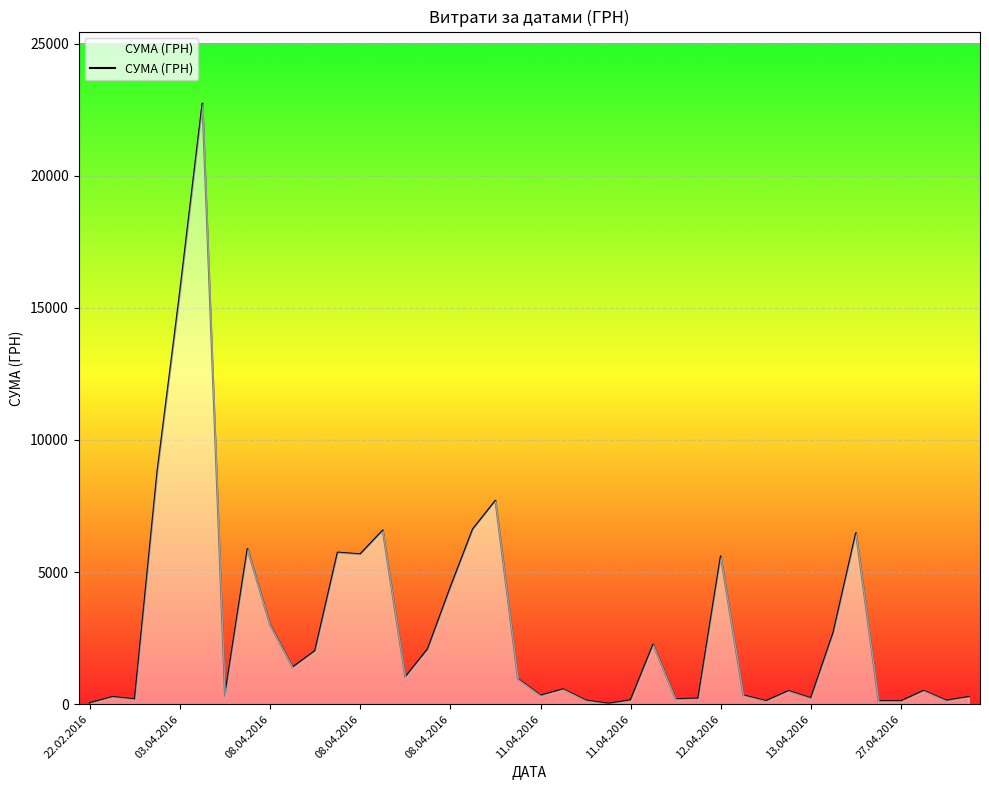

How many lines are shown in the chart?

1